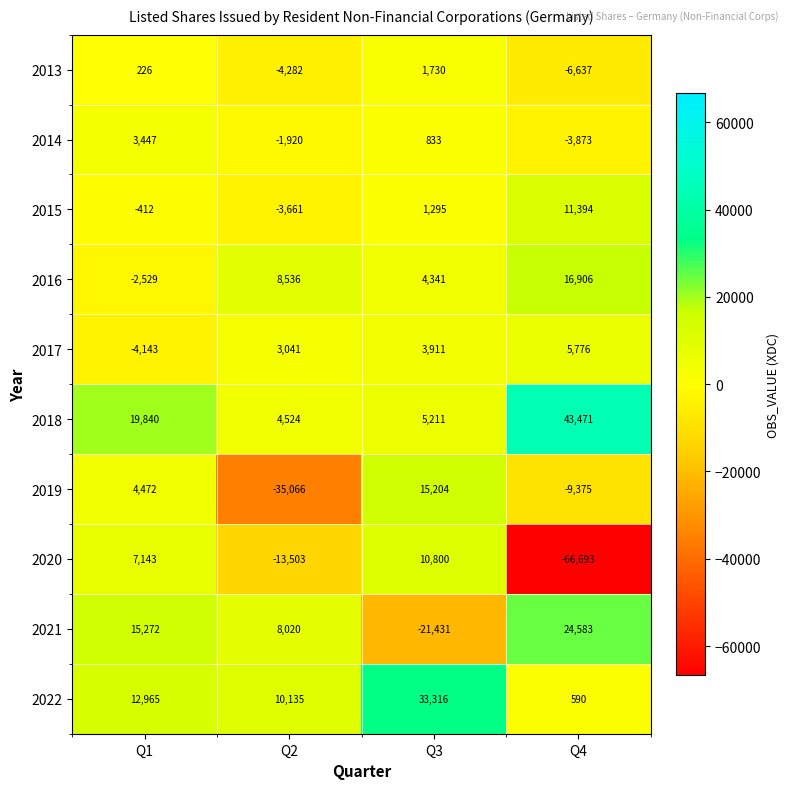

Which series has the largest range (max minus min)?

2020